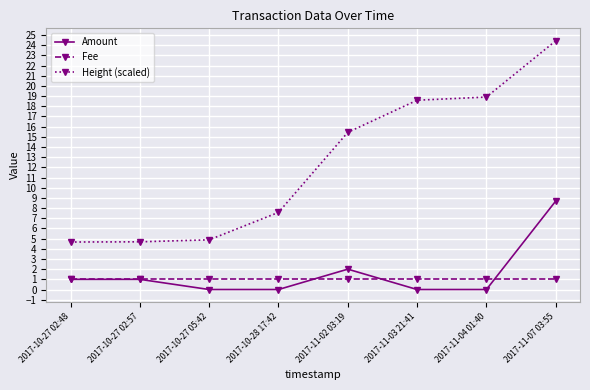

At 2017-10-28 17:42, list the series in order from largest to smallest.

Height (scaled), Fee, Amount